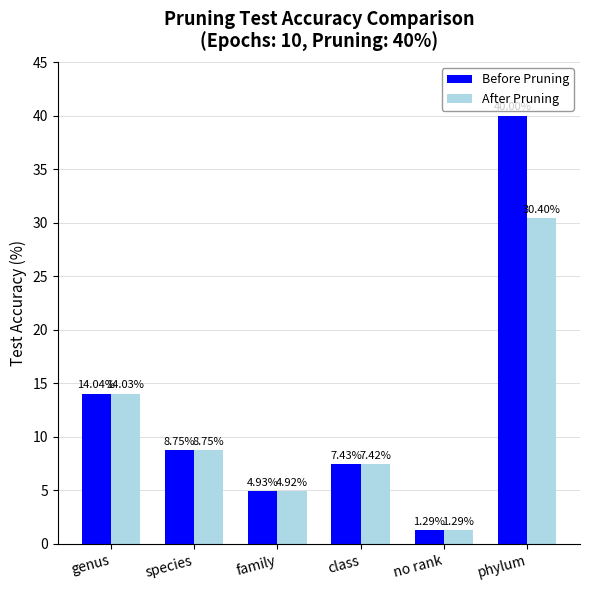

What is the difference between the maximum and second lowest values in the Before Pruning series?

35.1